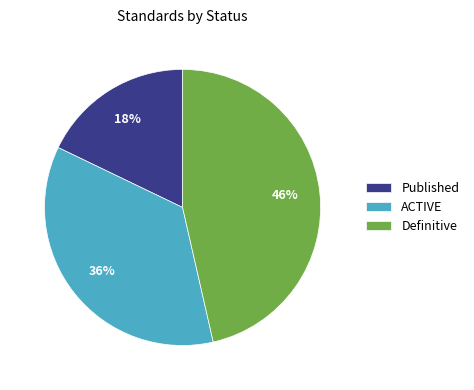

Count the number of slices in the pie.

3